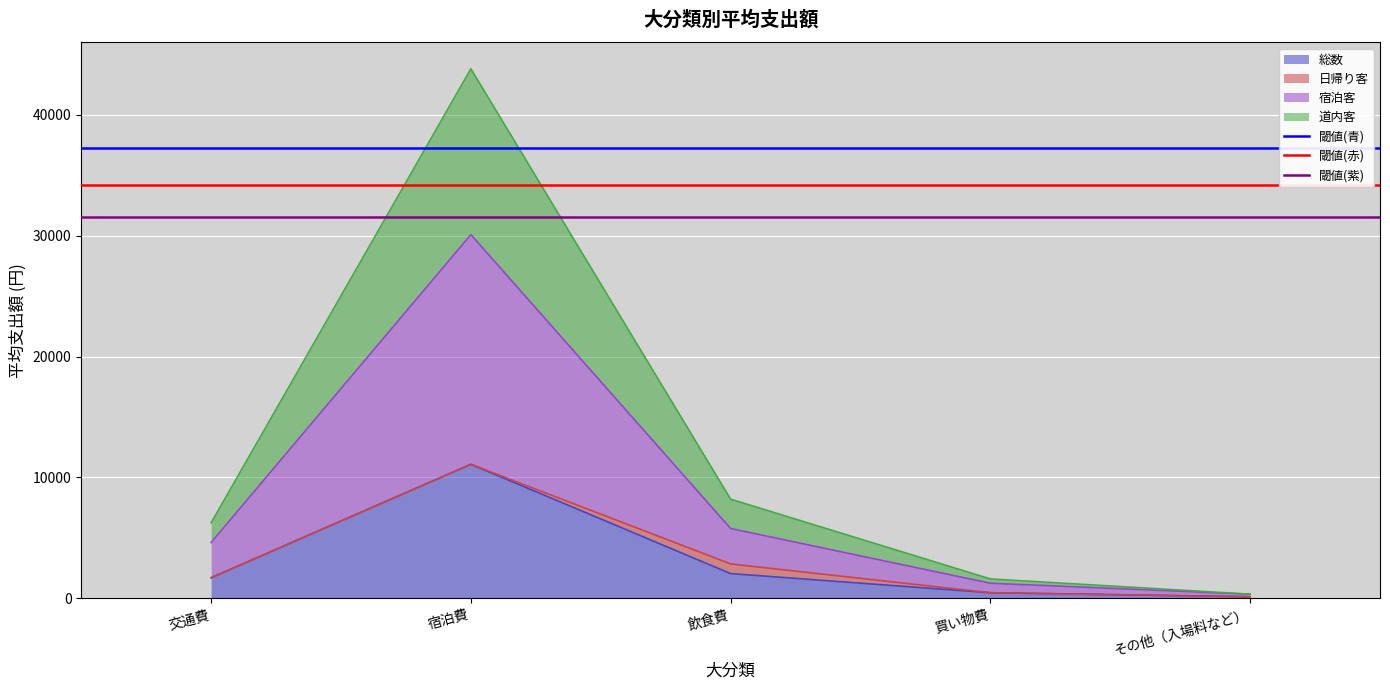

The 閾値(青) series shows 37228.0 at 交通費. True or false?

True